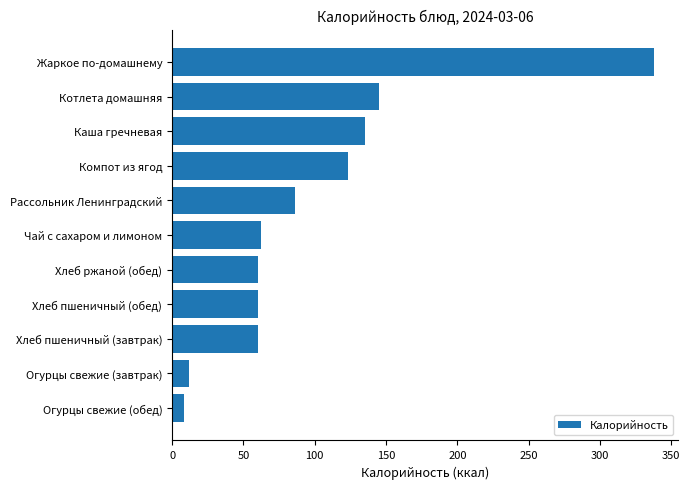

What is the change in value from Огурцы свежие (обед) to Рассольник Ленинградский?

+78